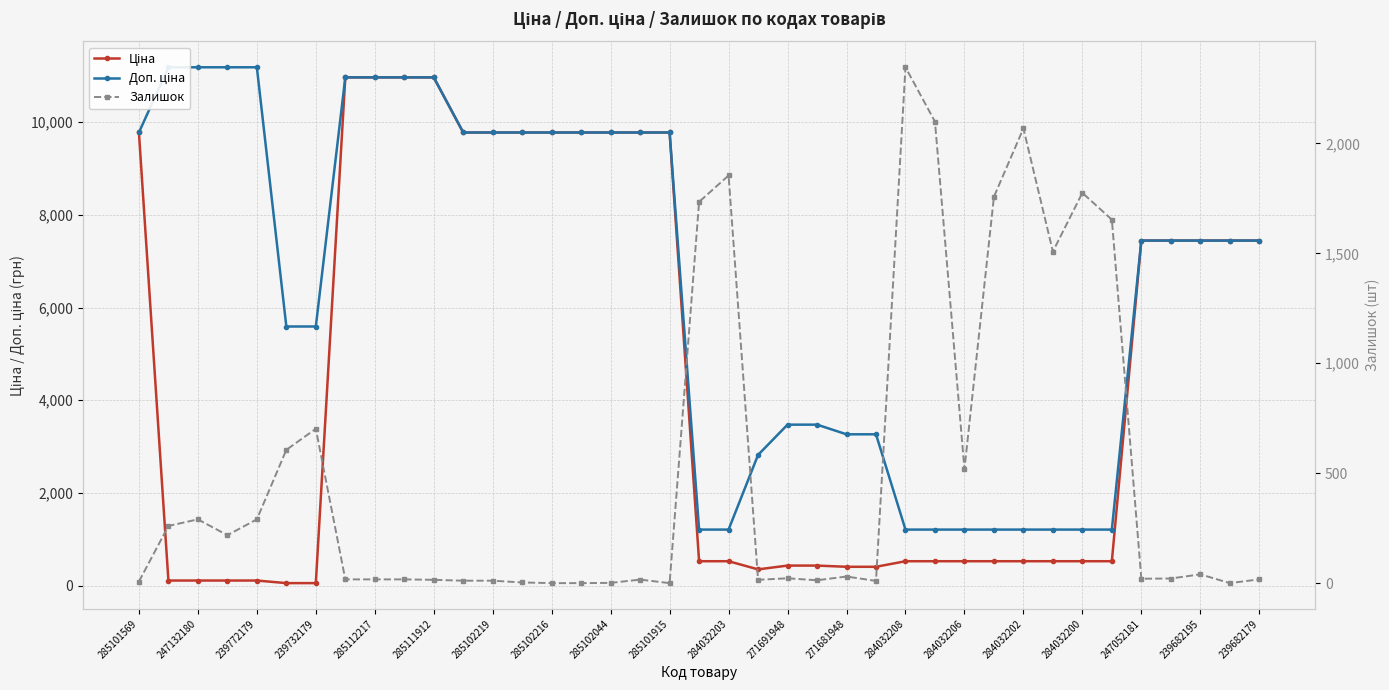

What is the sum of all Доп. ціна values?

253377.9